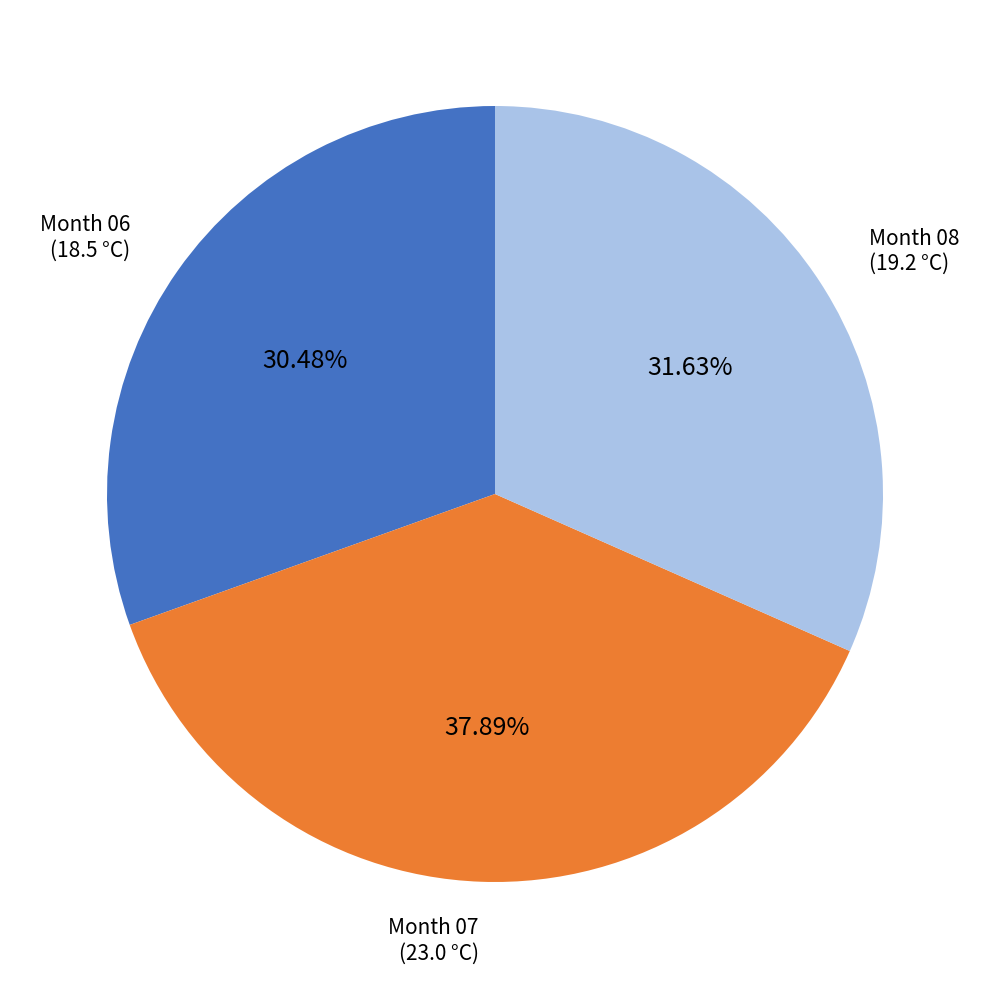

Rank the categories by value from lowest to highest.

Month 06, Month 08, Month 07